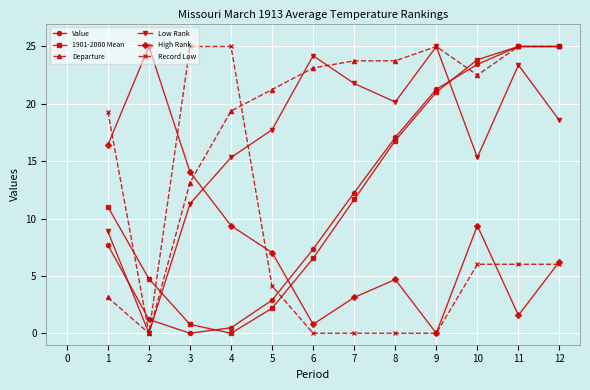

What is the approximate value of Low Rank at 2?

0.0